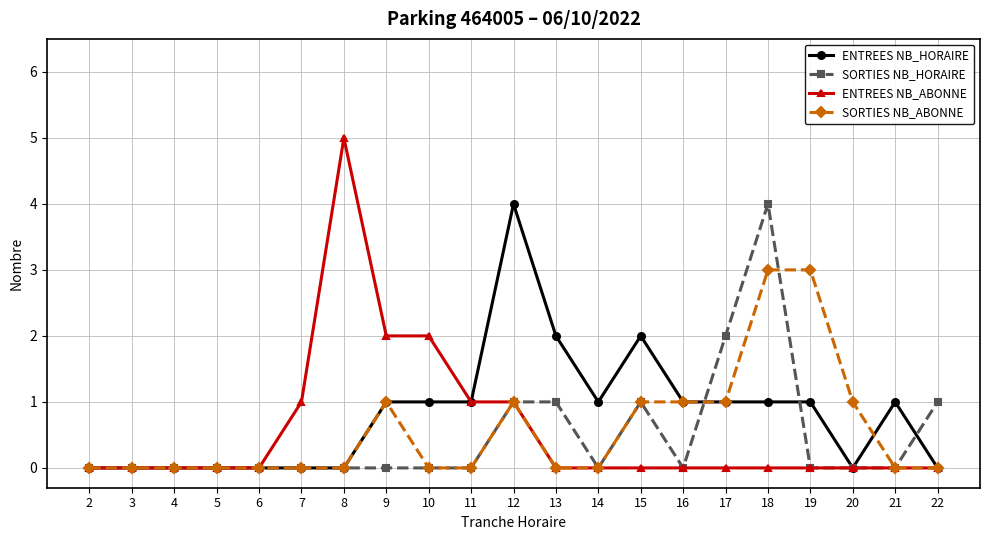

Reading left to right, extract all data points from this chart.

ENTREES NB_HORAIRE: 0	0	0	0	0	0	0	1	1	1	4	2	1	2	1	1	1	1	0	1	0
SORTIES NB_HORAIRE: 0	0	0	0	0	0	0	0	0	0	1	1	0	1	0	2	4	0	0	0	1
ENTREES NB_ABONNE: 0	0	0	0	0	1	5	2	2	1	1	0	0	0	0	0	0	0	0	0	0
SORTIES NB_ABONNE: 0	0	0	0	0	0	0	1	0	0	1	0	0	1	1	1	3	3	1	0	0